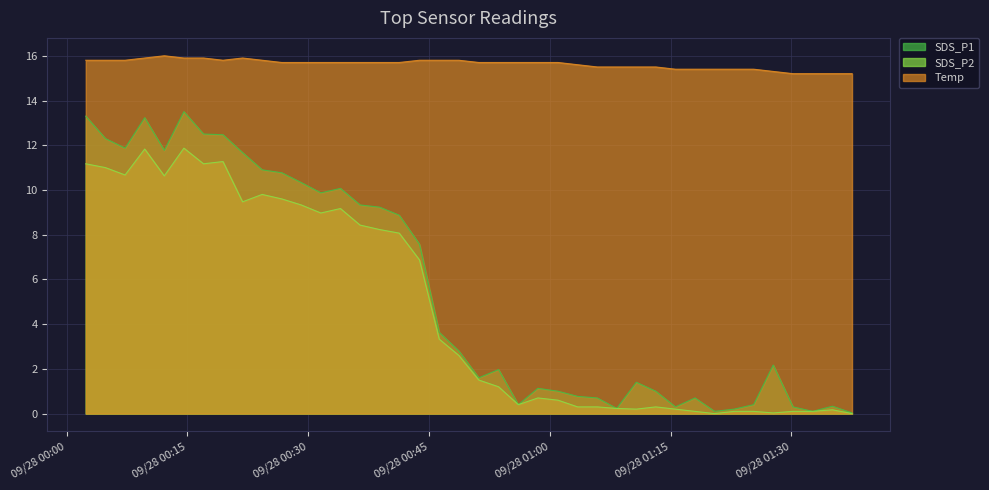

Is it true that Temp equals 5.5 at 2021/09/28 01:30:11?

False